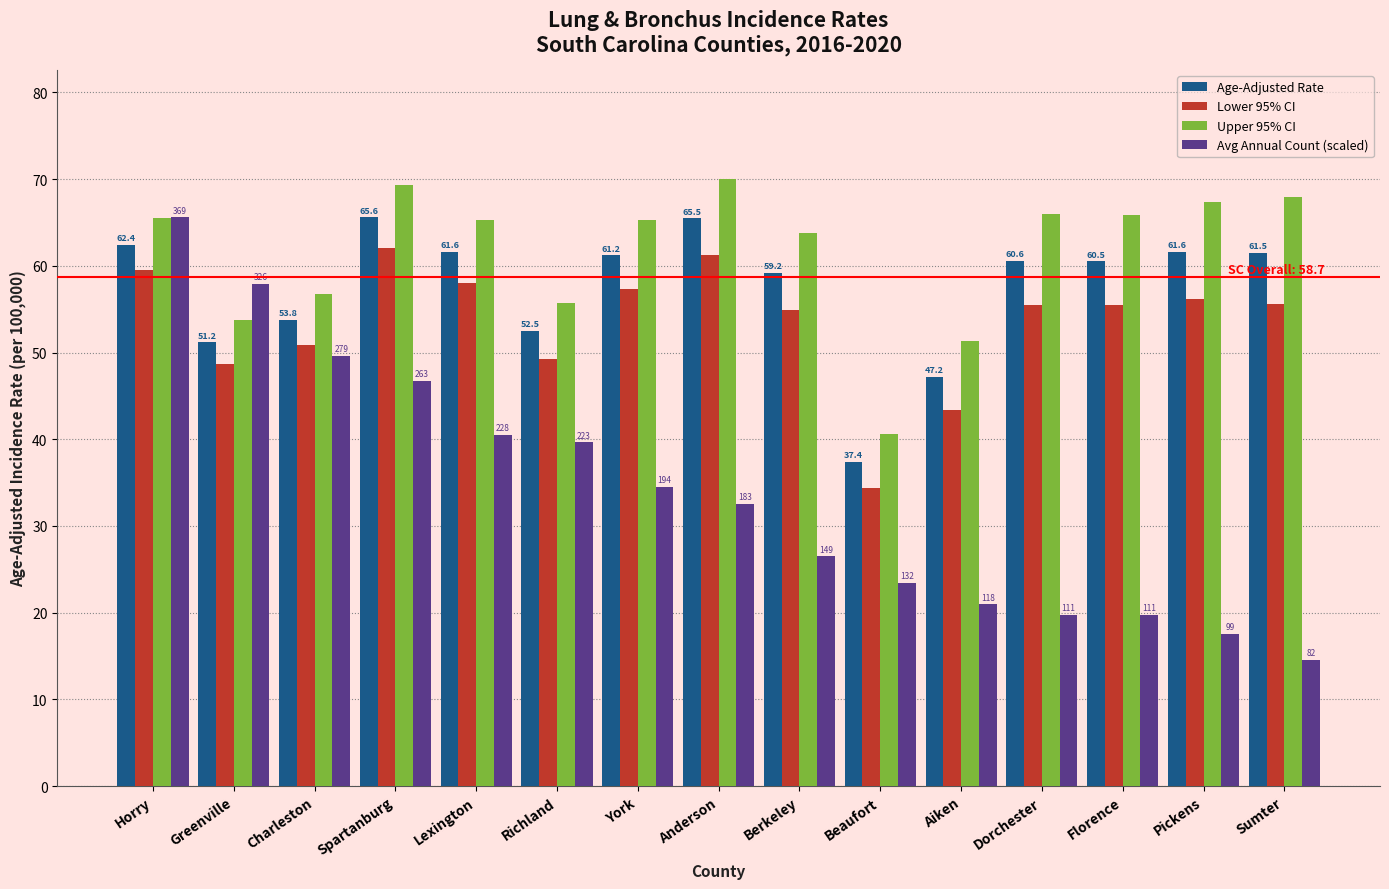

The Lower 95% CI series shows 94.1 at Anderson. True or false?

False